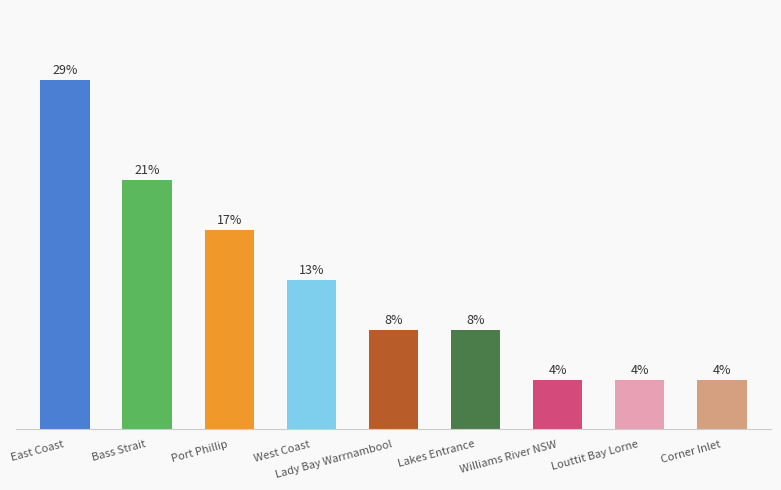

Rank the categories by value from lowest to highest.

Williams River NSW, Louttit Bay Lorne, Corner Inlet, Lady Bay Warrnambool, Lakes Entrance, West Coast, Port Phillip, Bass Strait, East Coast